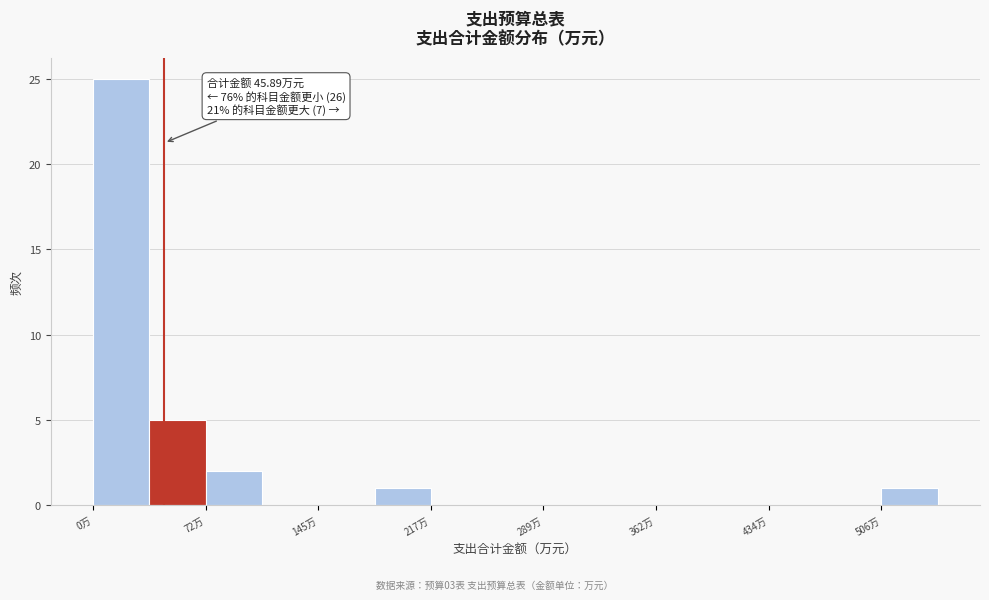

Read against the x-axis, roughly where is the centre of the tallest bar?

20